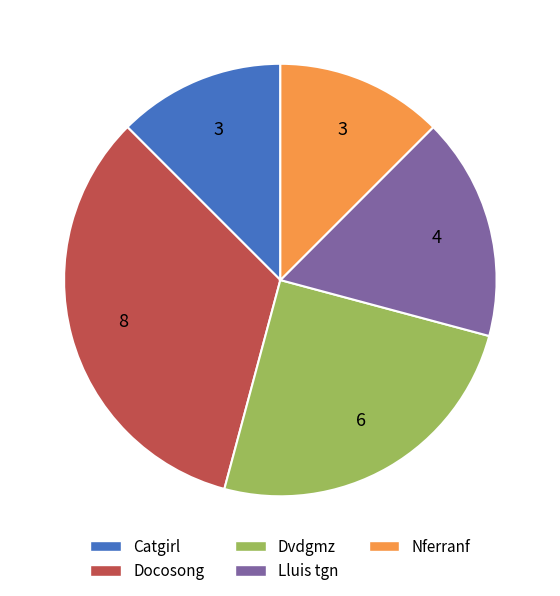

What is the largest slice in the pie chart?

Docosong